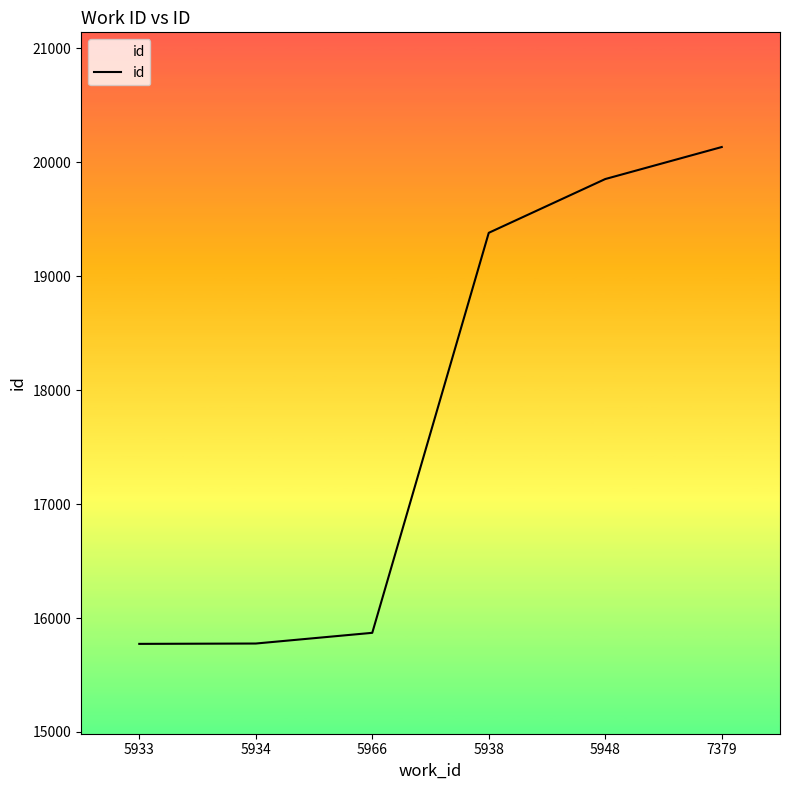

What is the average value?

17798